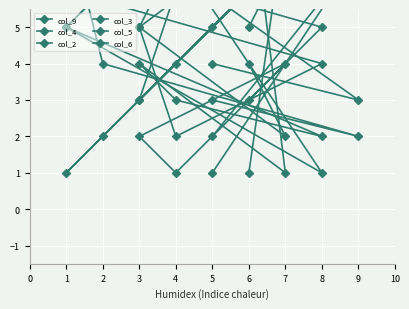

What is the highest value of the col_3 series?

9